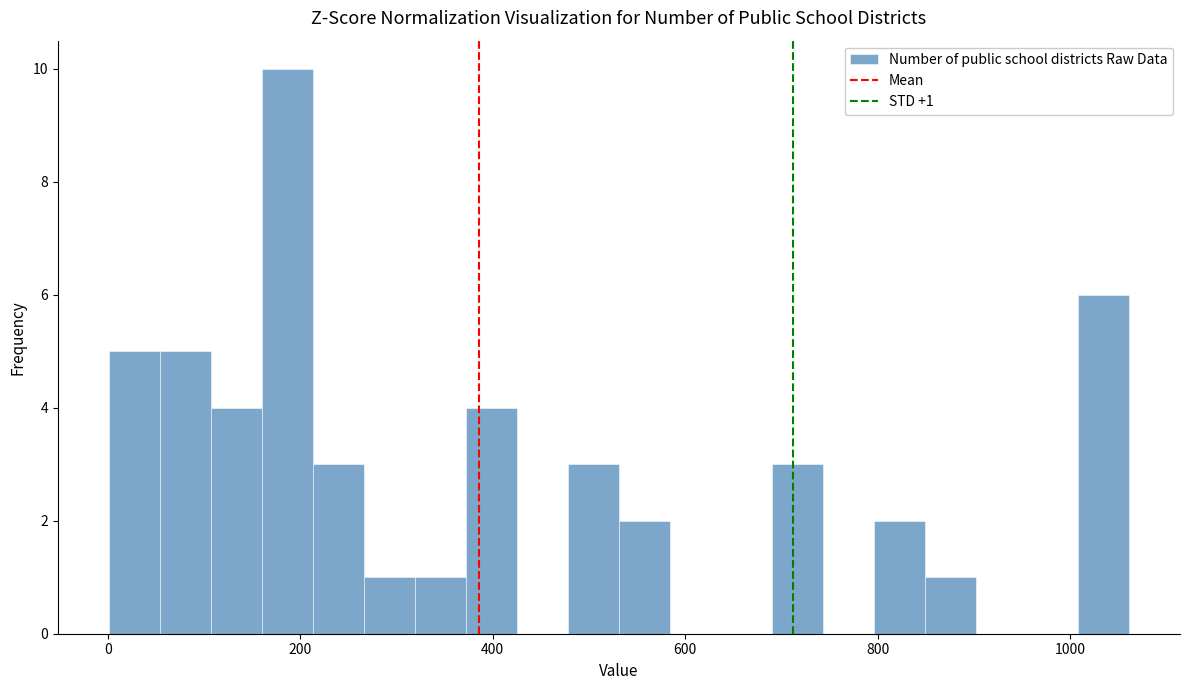

Around what value on the x-axis is the tallest bar? Give the approximate position of its centre, as read against the axis.

180